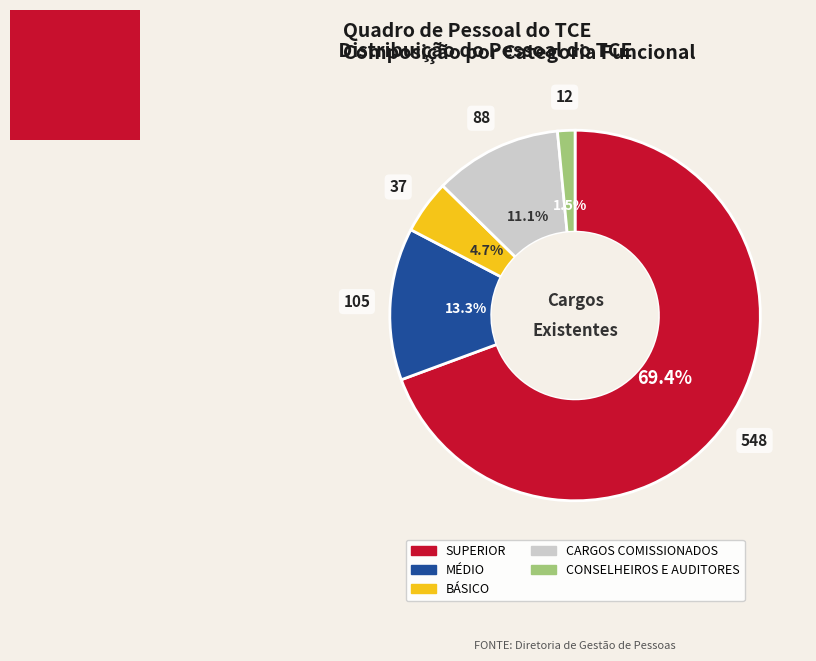

The BÁSICO slice represents 5% of the pie. True or false?

True